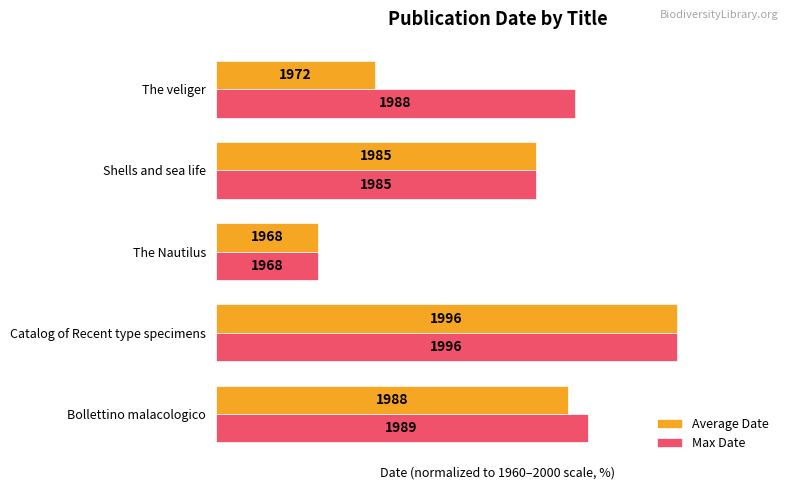

What is the greatest value displayed?

90.0